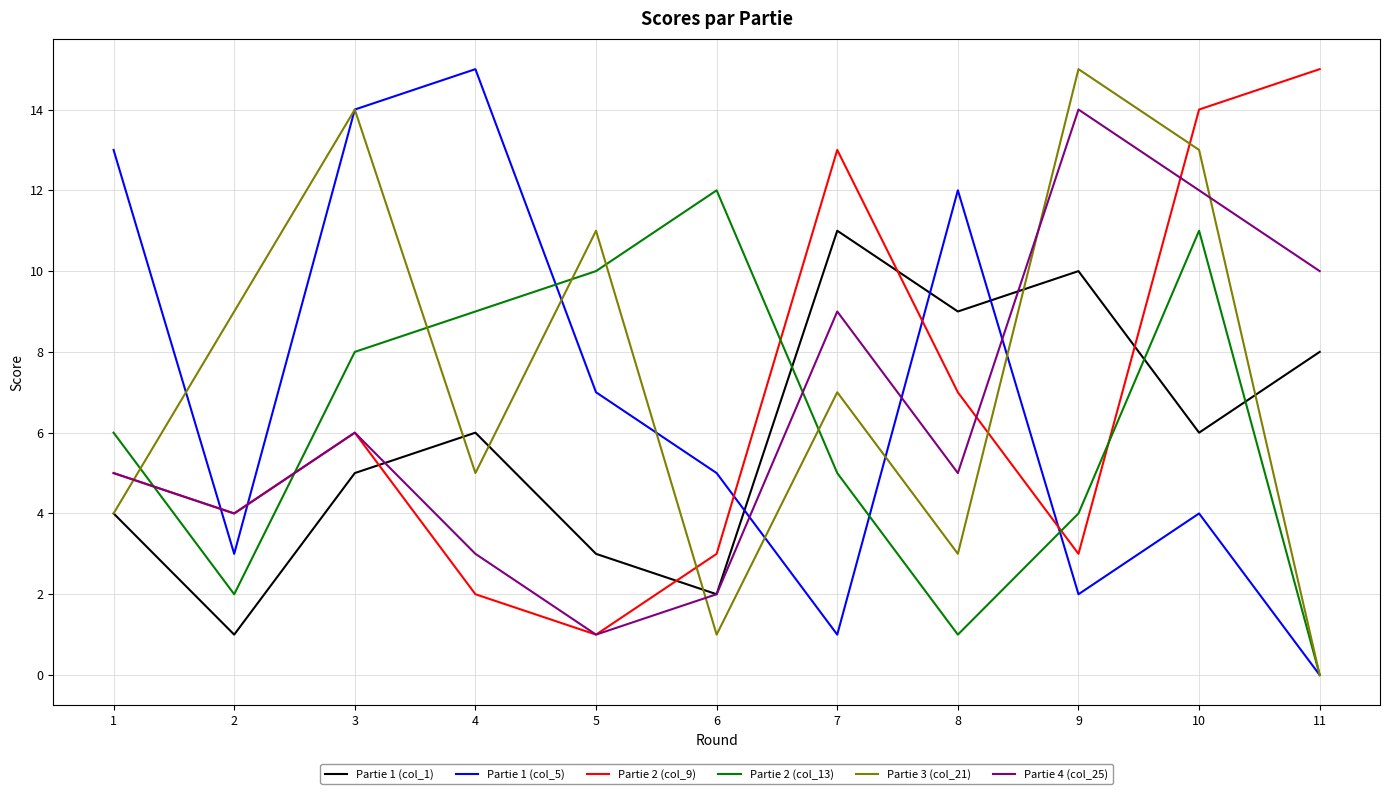

What is the maximum value for Partie 4 (col_25)?

14